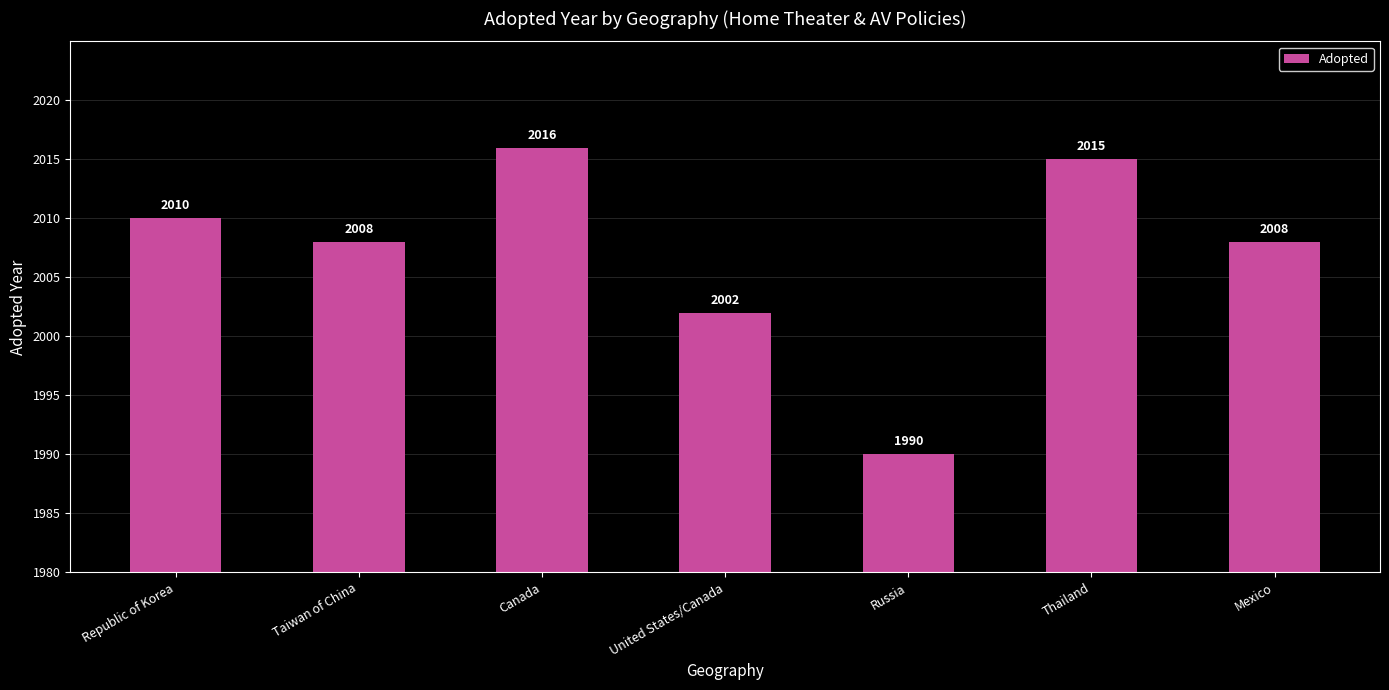

What is the sum of the values at Canada and Thailand?

4031